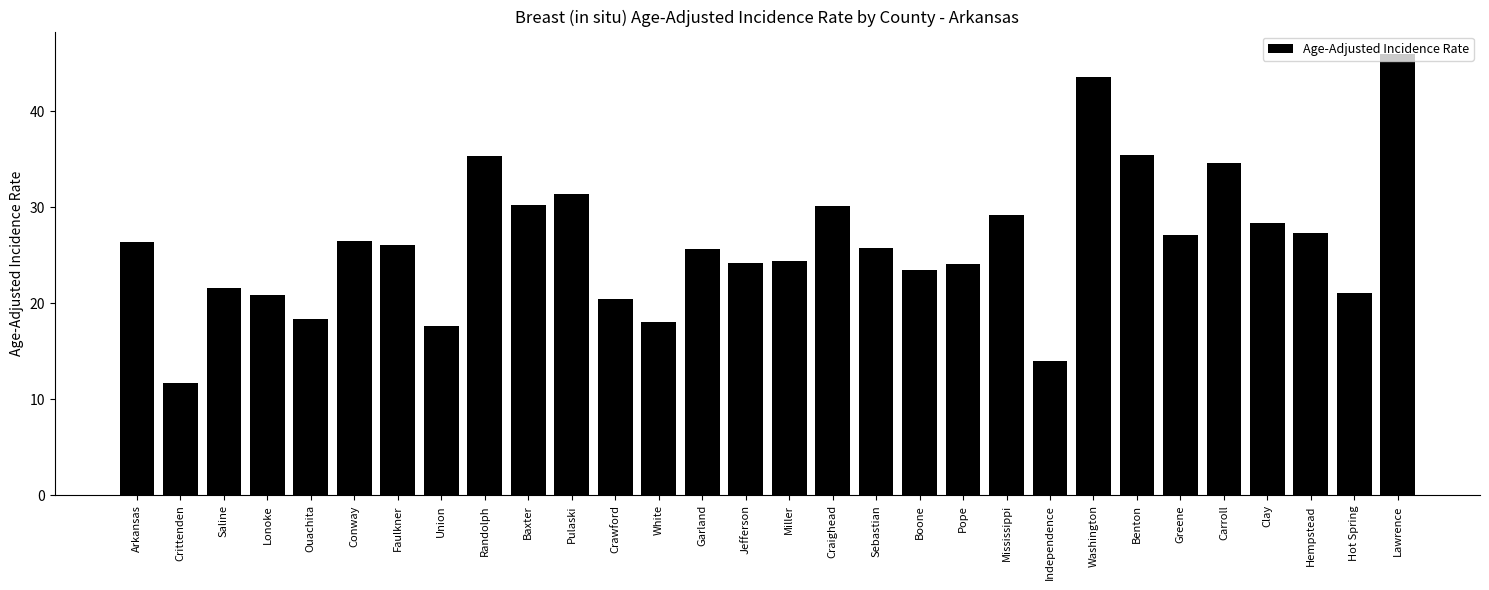

What is the maximum value shown in the chart?

46.0